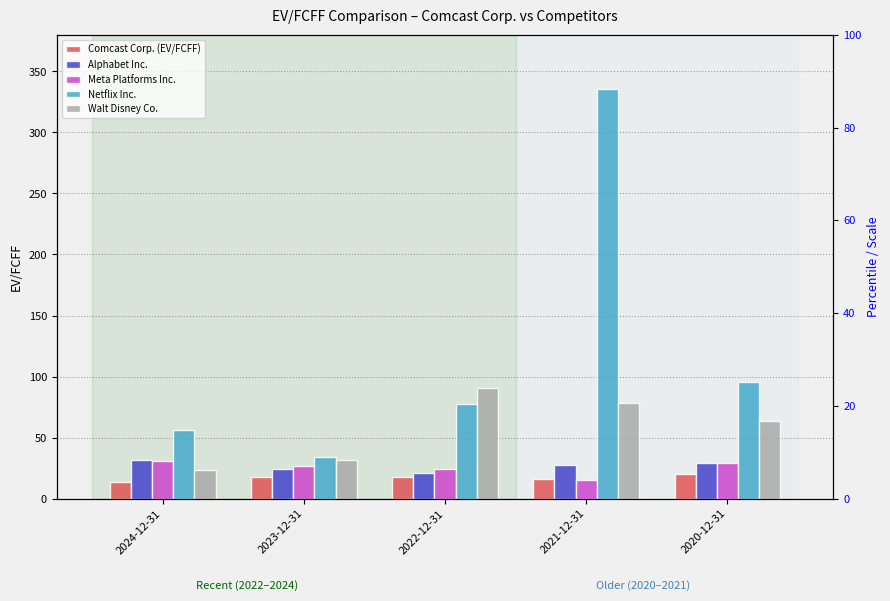

What is the sum of all Comcast Corp. (EV/FCFF) values?

85.8